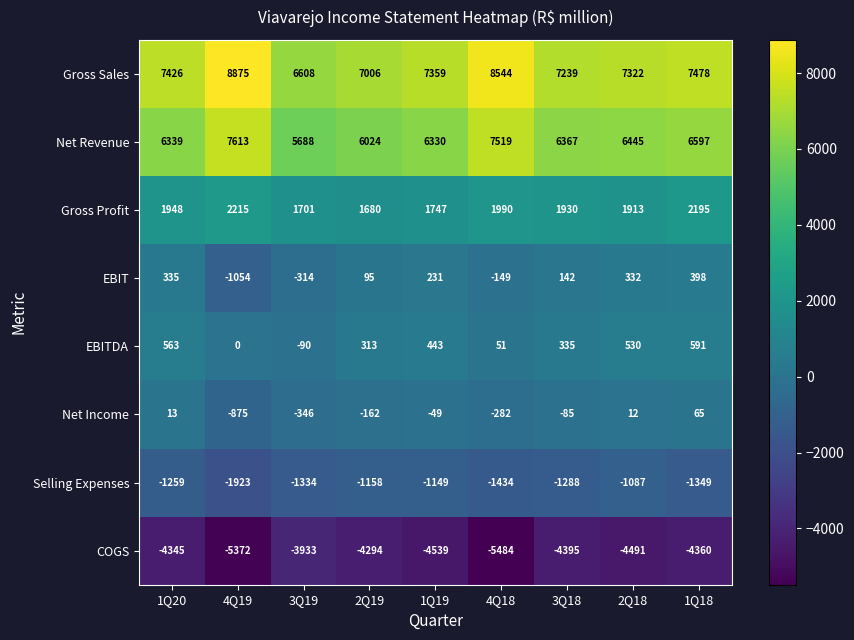

What is the total value across all series at 1Q18?

11615